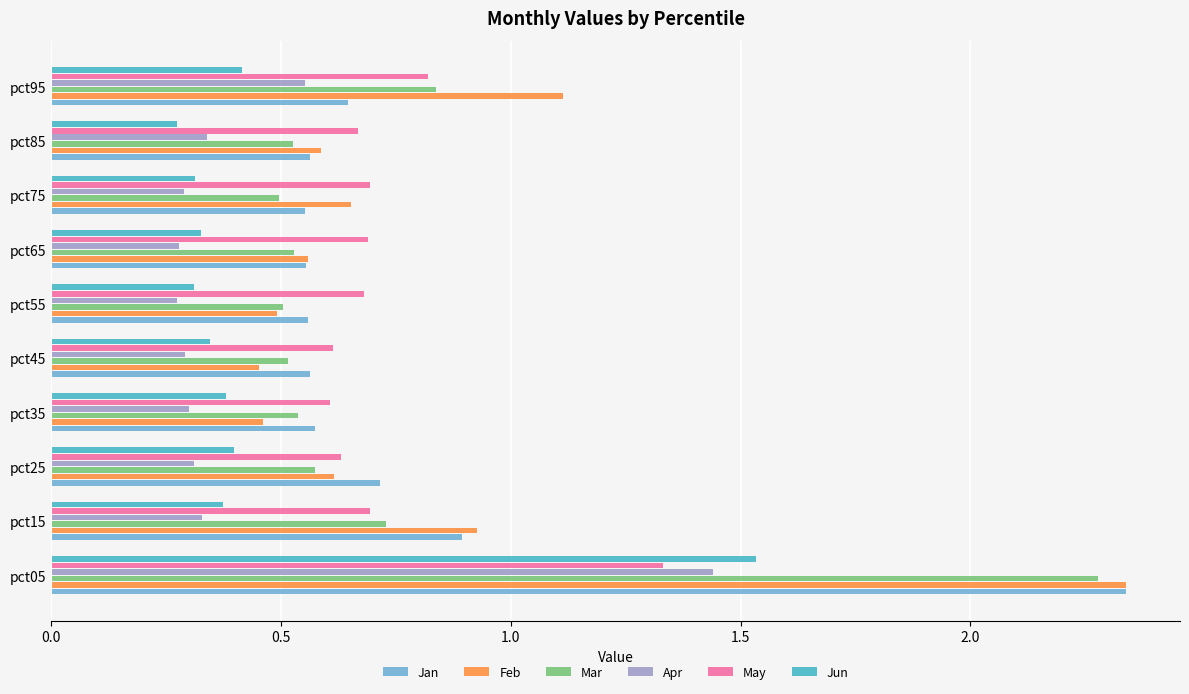

What is the sum of all May values?

7.4